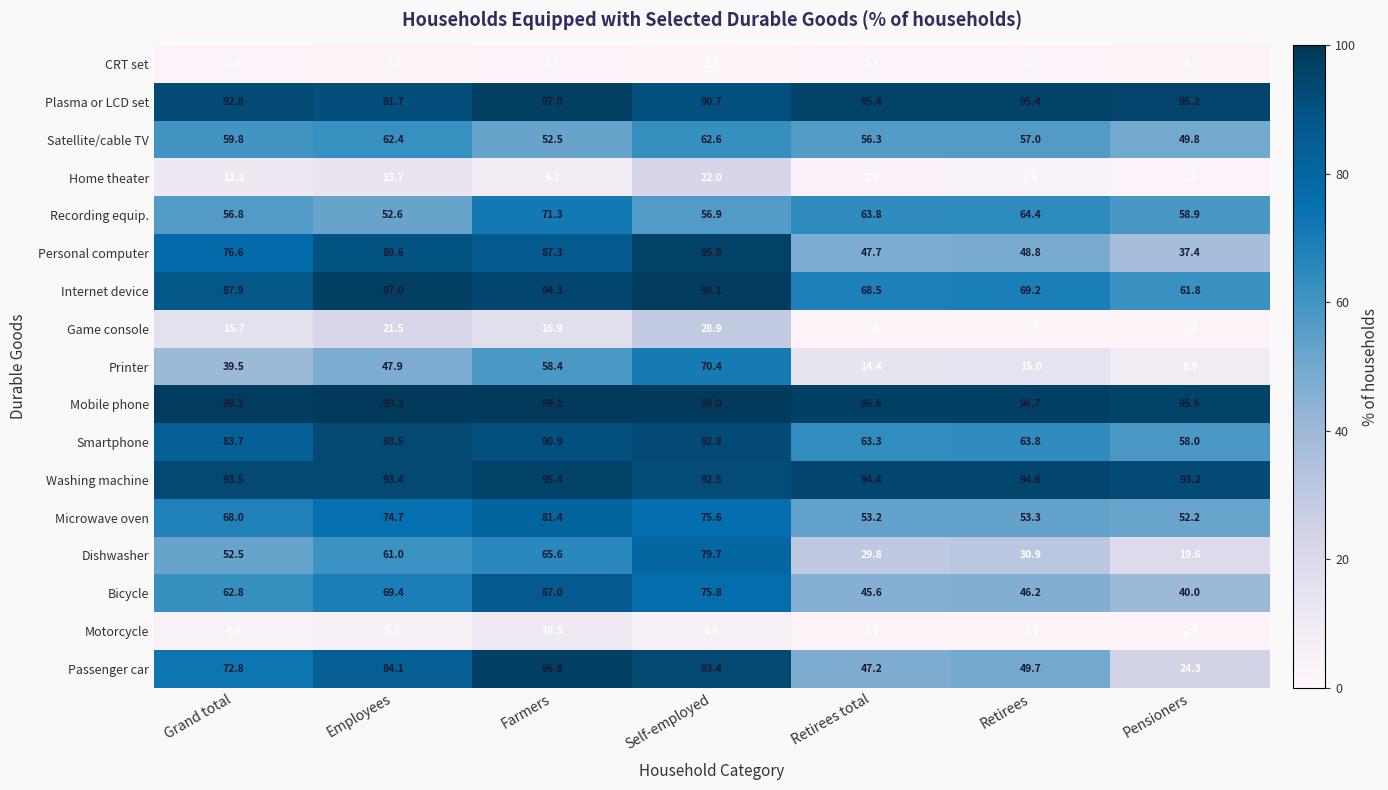

What is the difference between the maximum and minimum values in the Washing machine series?

2.9